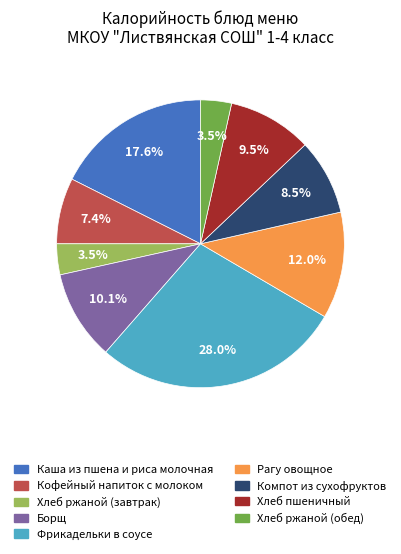

To the nearest percent, what portion does Кофейный напиток с молоком represent?

7%